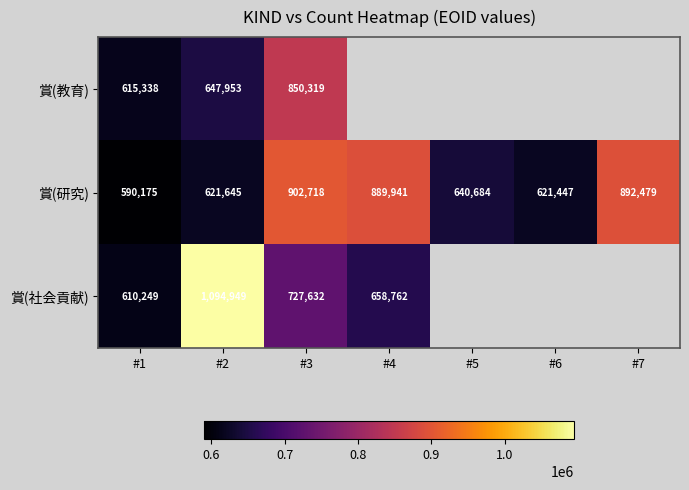

What is the sum of the 賞(研究) values at #7 and #4?

1782420